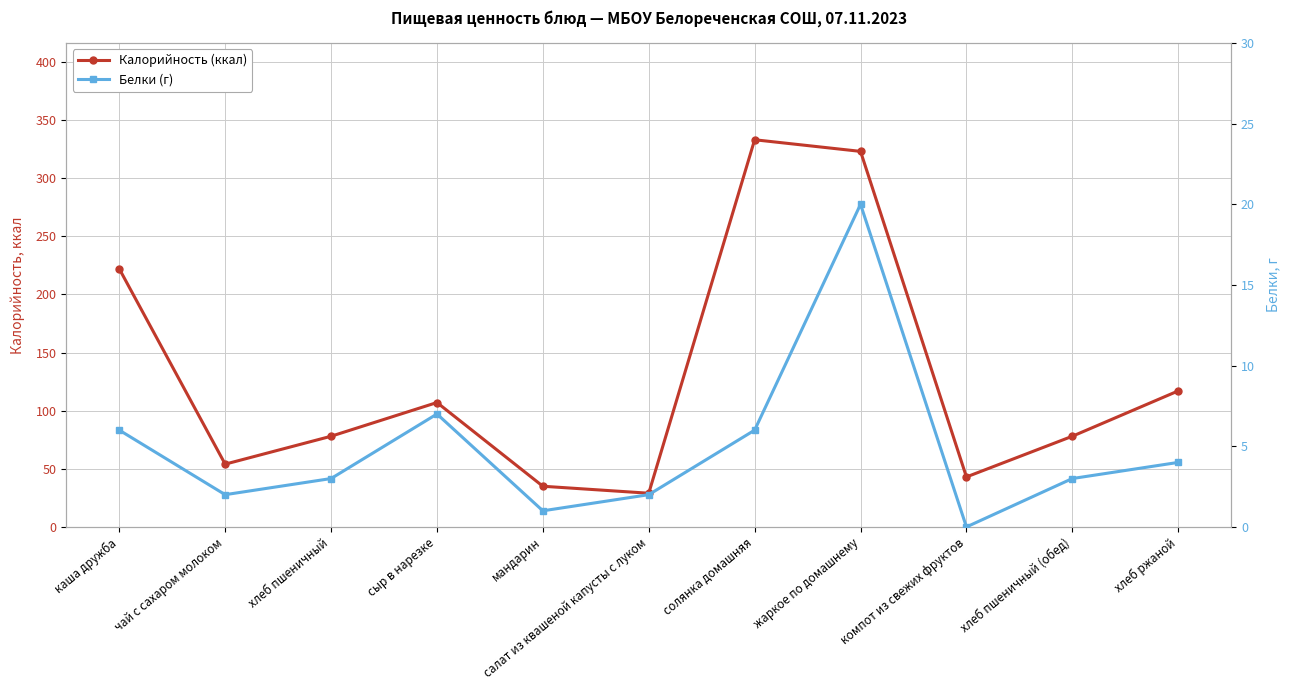

Reading left to right, list all the values displayed in this chart.

Калорийность (ккал): 222	54	78	107	35	29	333	323	43	78	117
Белки (г): 6	2	3	7	1	2	6	20	0	3	4